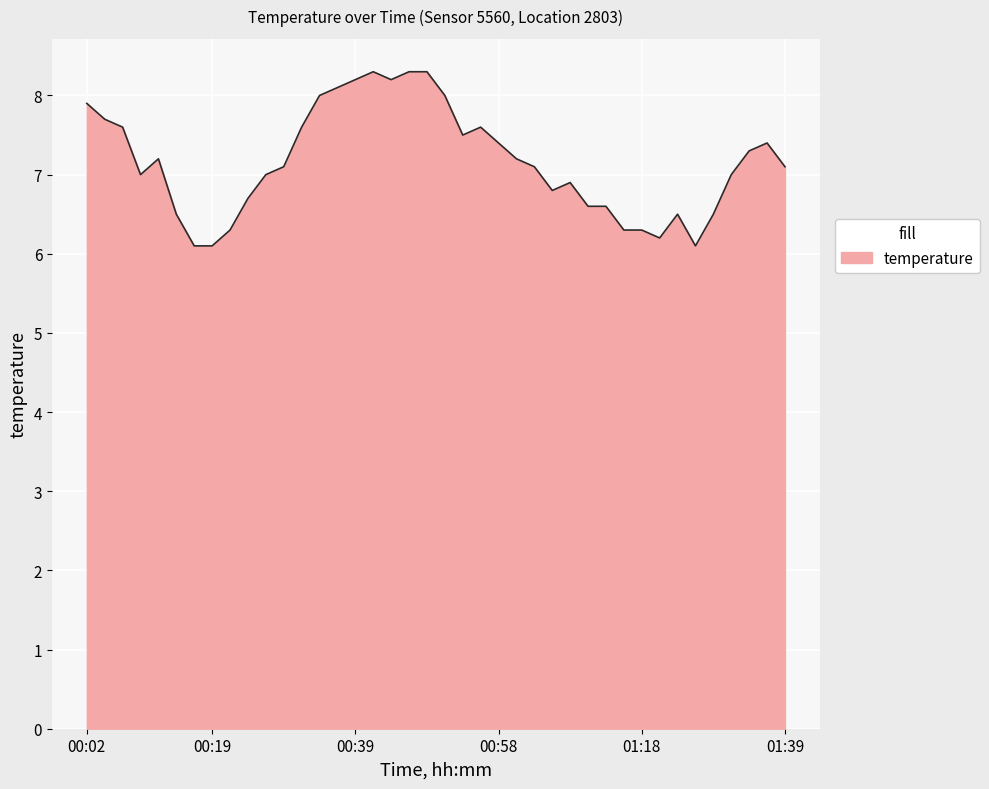

Count the number of data series in this chart.

1